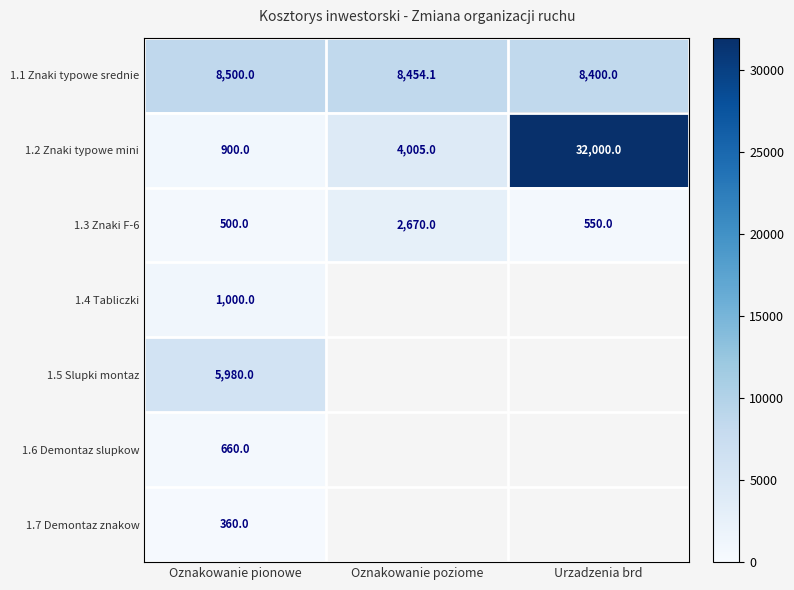

At which label does 1.1 Znaki typowe srednie reach its peak?

Oznakowanie pionowe